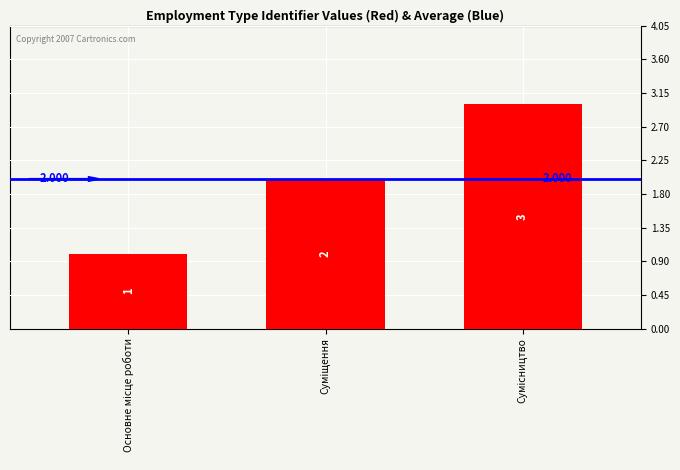

What is the average value?

2